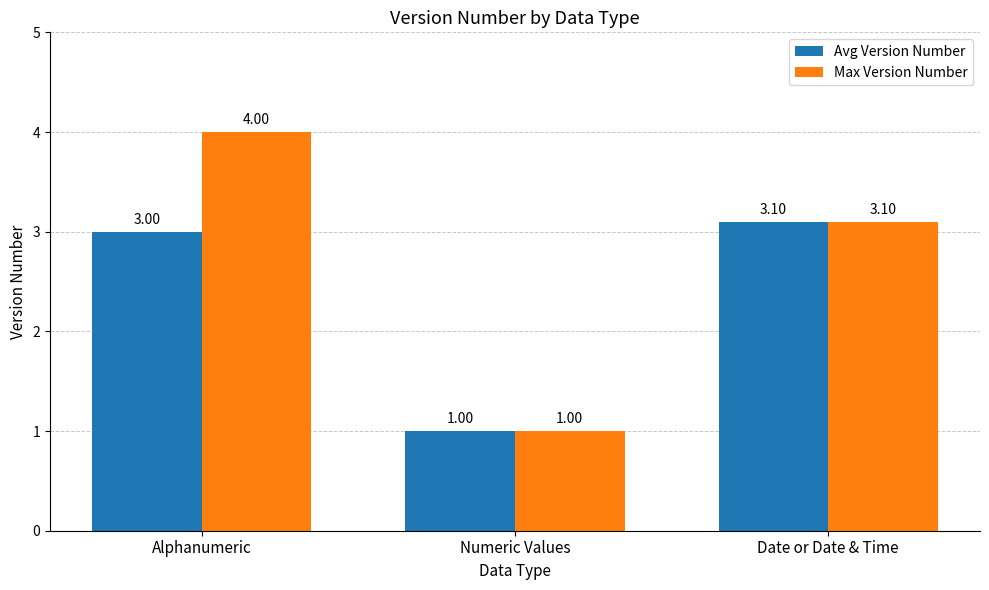

What is the minimum value shown in the chart?

1.0